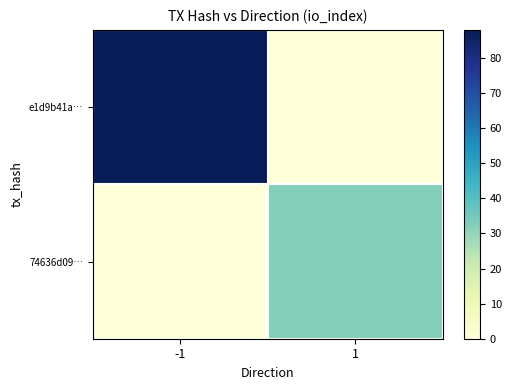

Between -1 and 1, which is larger?

-1